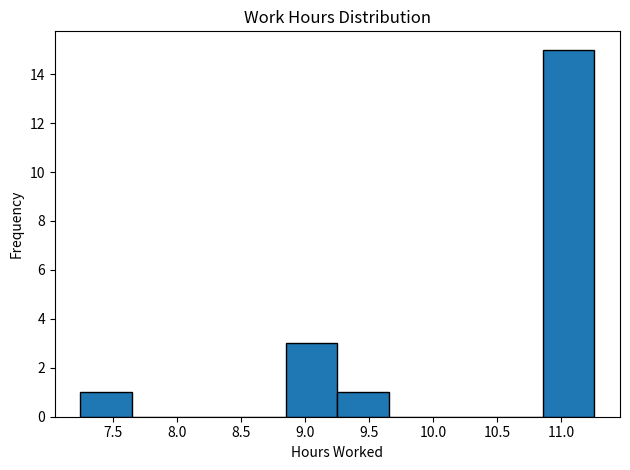

Reading left to right, transcribe this chart: for each bar, give the range it covers on the x-axis and its height. Neither the bar edges nor the heights are printed on the chart, so give them approximately, as read against the axes.

7.25 to 7.65: 1
7.65 to 8.05: 0
8.05 to 8.45: 0
8.45 to 8.85: 0
8.85 to 9.25: 3
9.25 to 9.65: 1
9.65 to 10.05: 0
10.05 to 10.45: 0
10.45 to 10.85: 0
10.85 to 11.25: 15